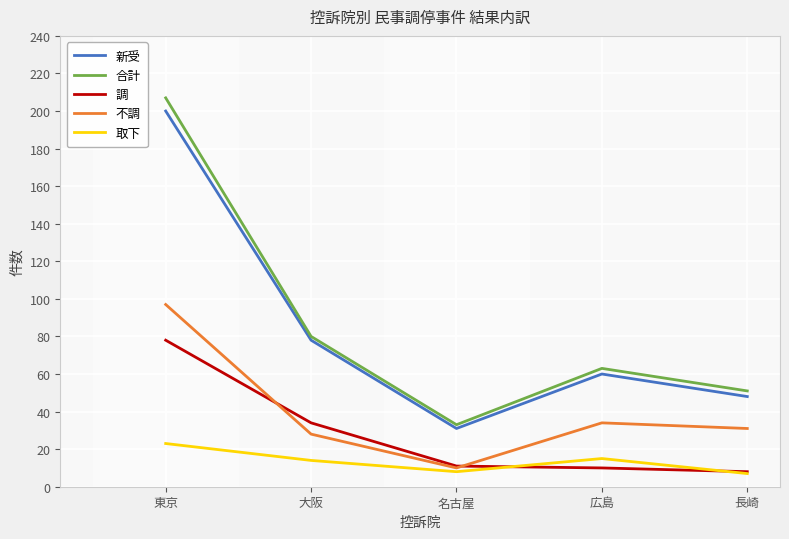

True or false: 取下 and 不調 intersect in this chart.

False